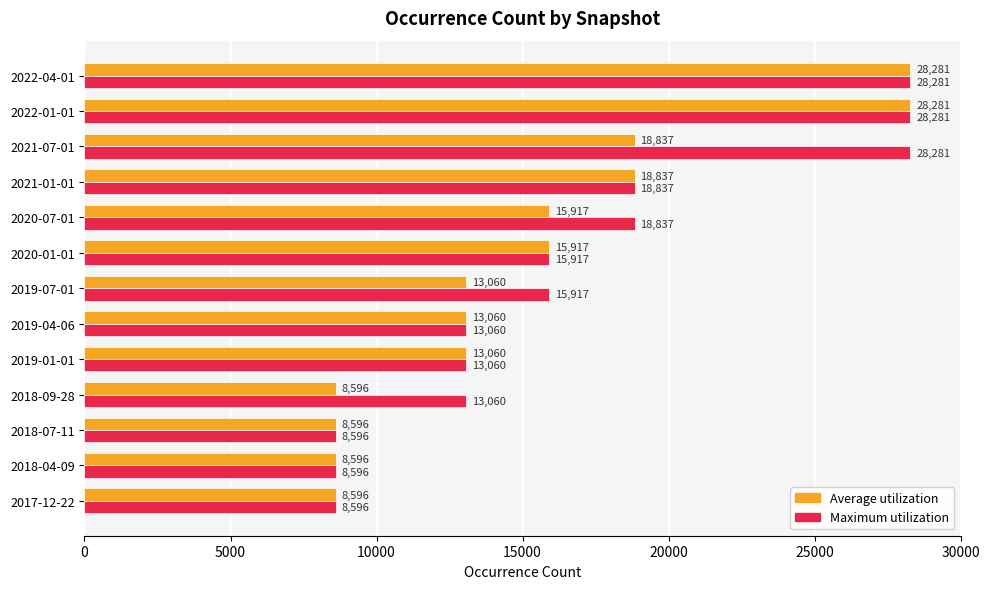

The value of Average utilization at 2020-01-01 is 4860. True or false?

False